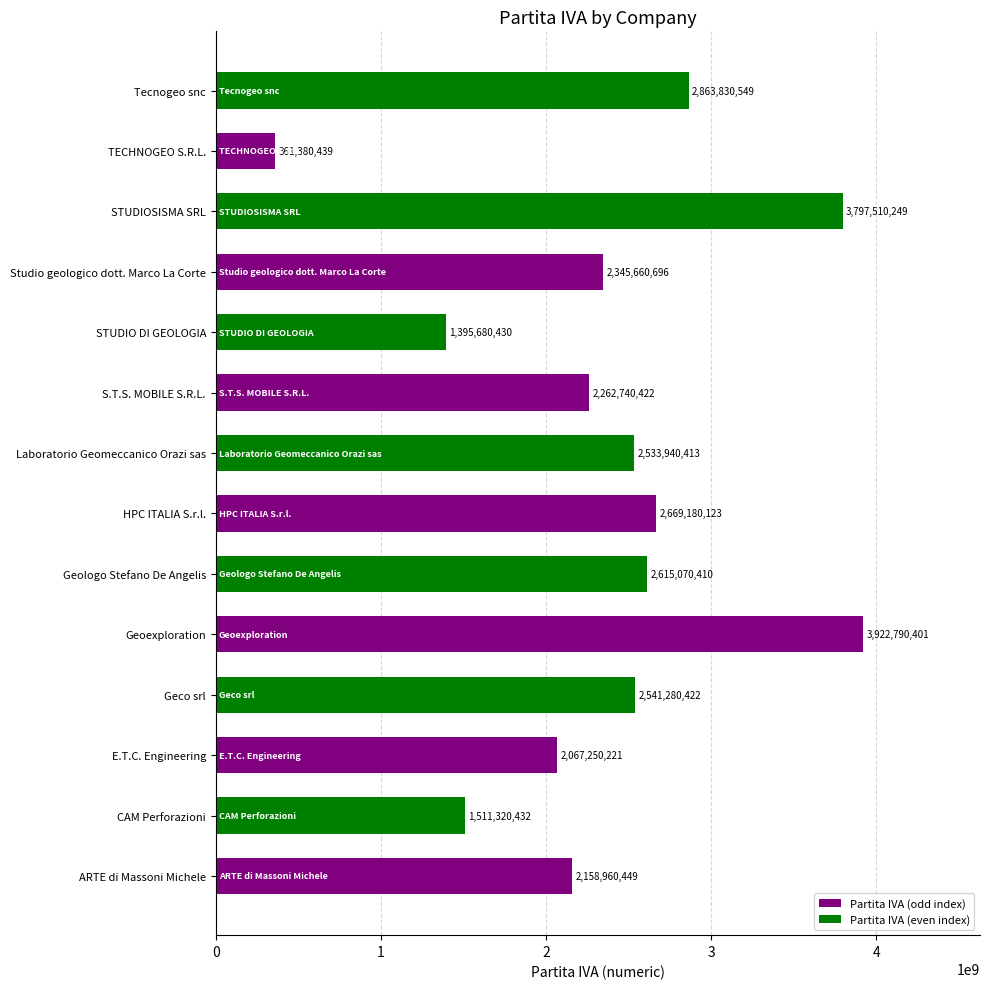

What is the difference between the second highest and minimum values?

3436129810